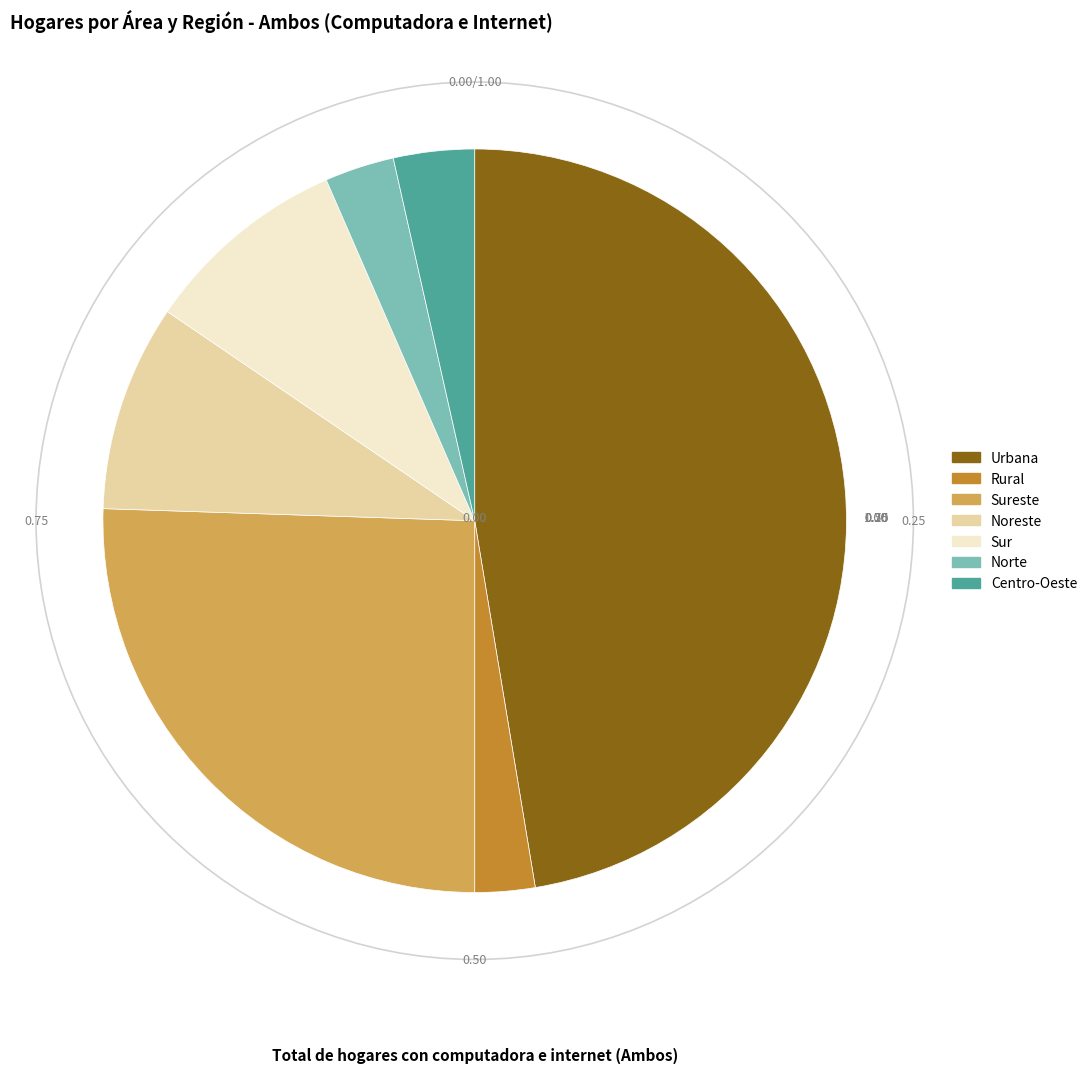

Which has a higher value, Sur or Sureste?

Sureste